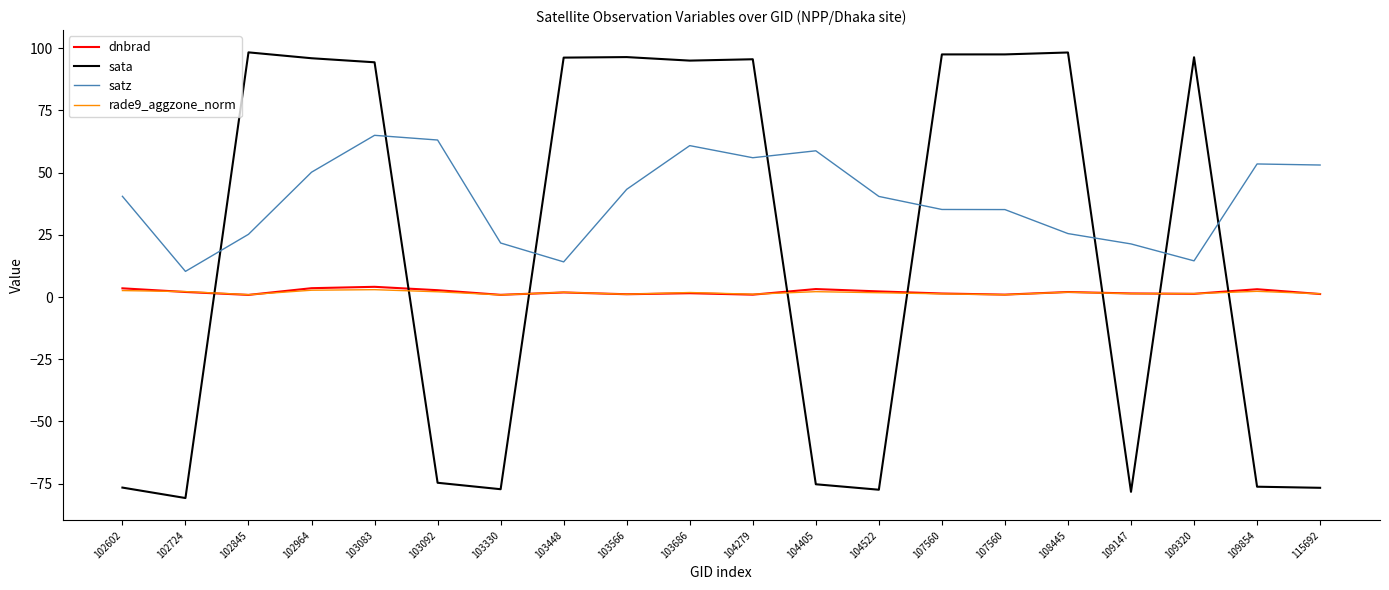

Is the value of dnbrad at 103448 greater than the value of sata at 109147?

Yes